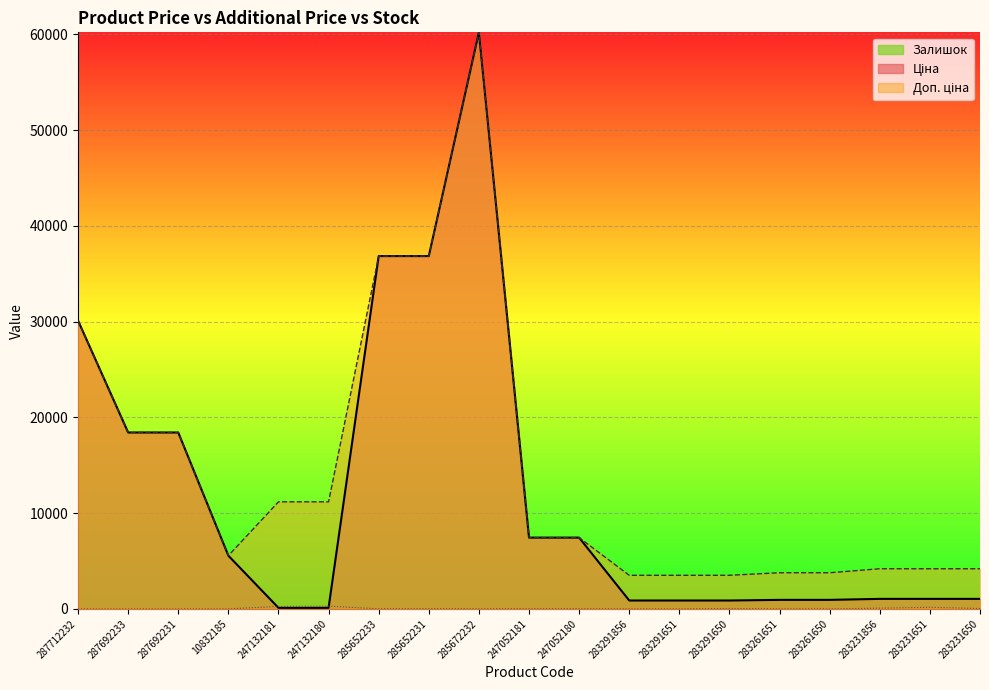

At which category is the sum across all series the highest?

285672232